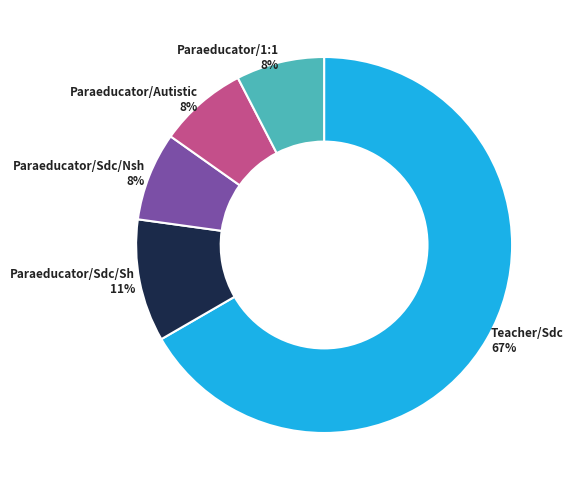

True or false: Paraeducator/1:1 accounts for 8% of the total.

True